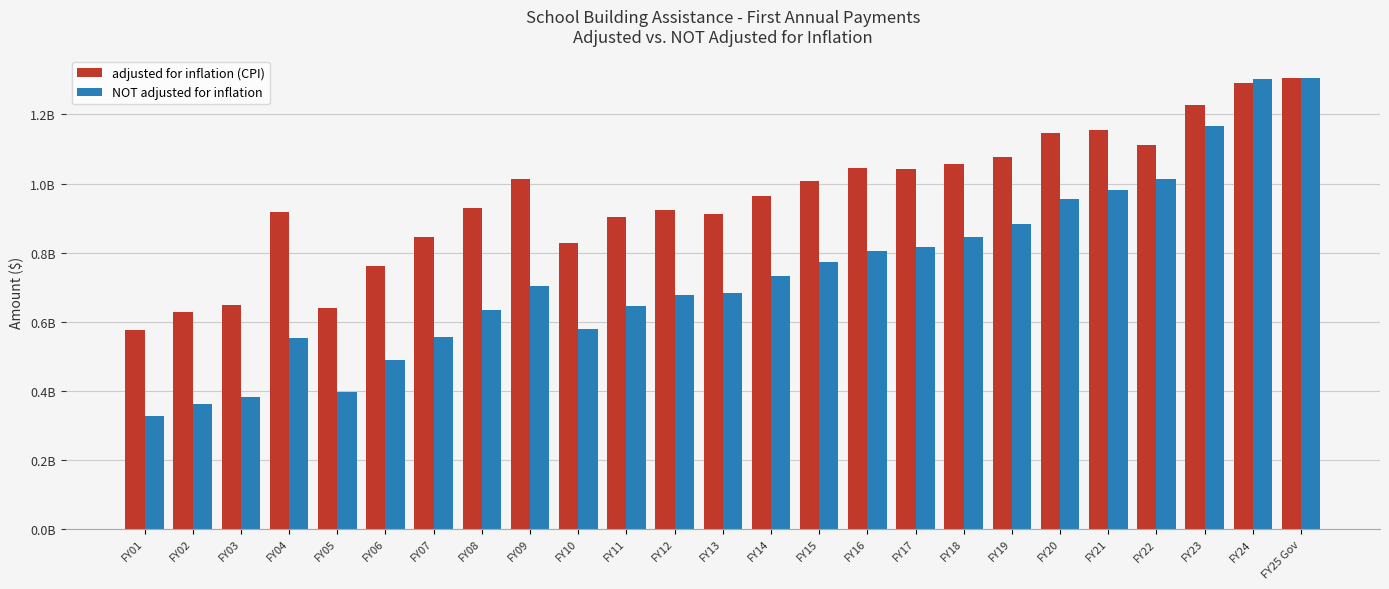

Does the chart contain stacked bars?

No